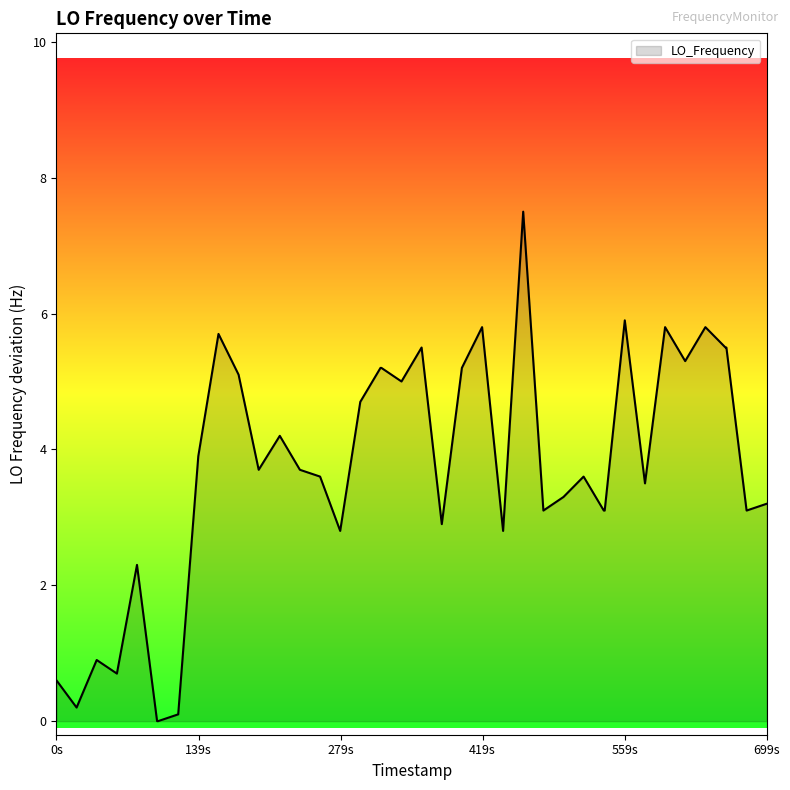

What is the greatest value displayed?

7.5